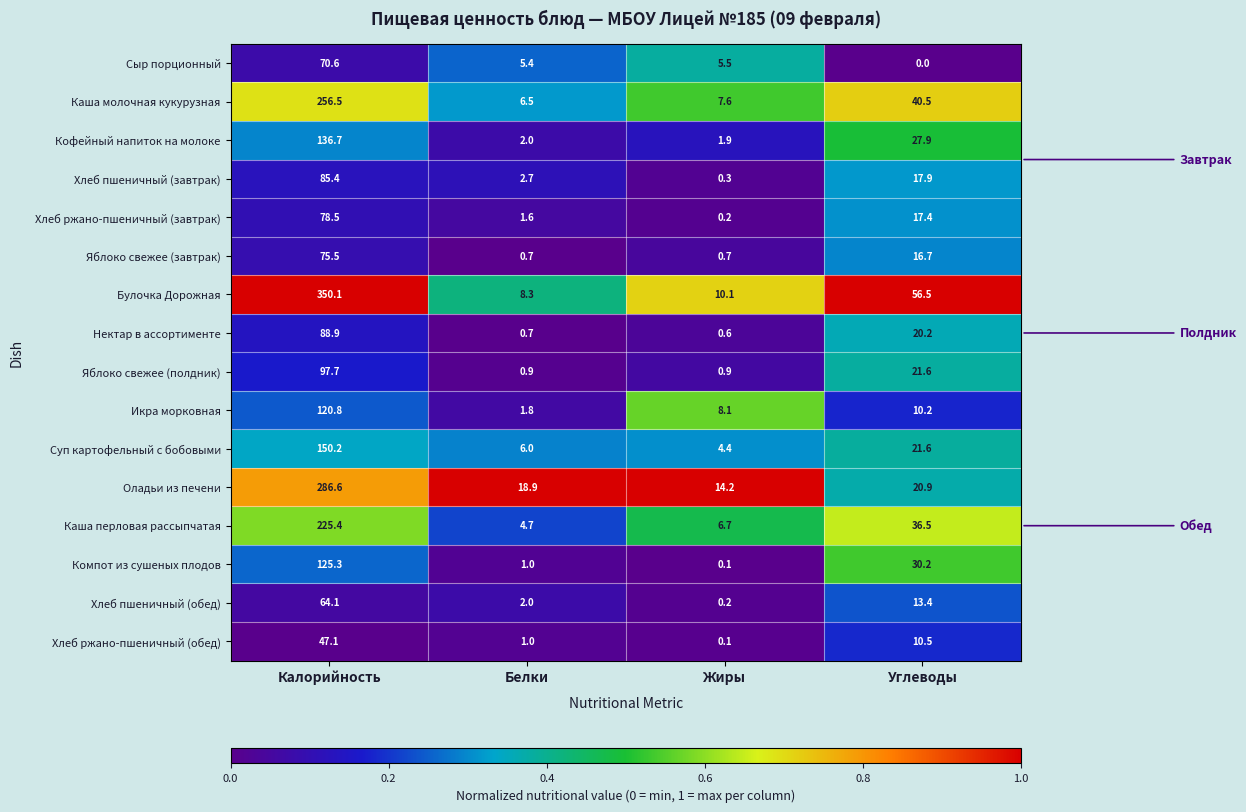

What is the difference between the maximum and second lowest values in the Яблоко свежее (завтрак) series?

74.8